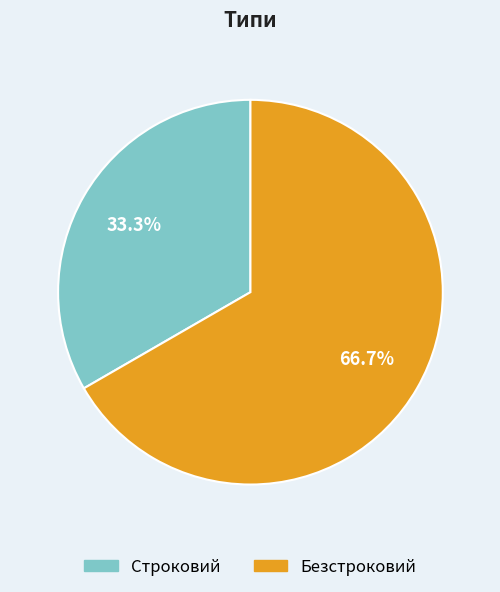

Count the number of slices in the pie.

2